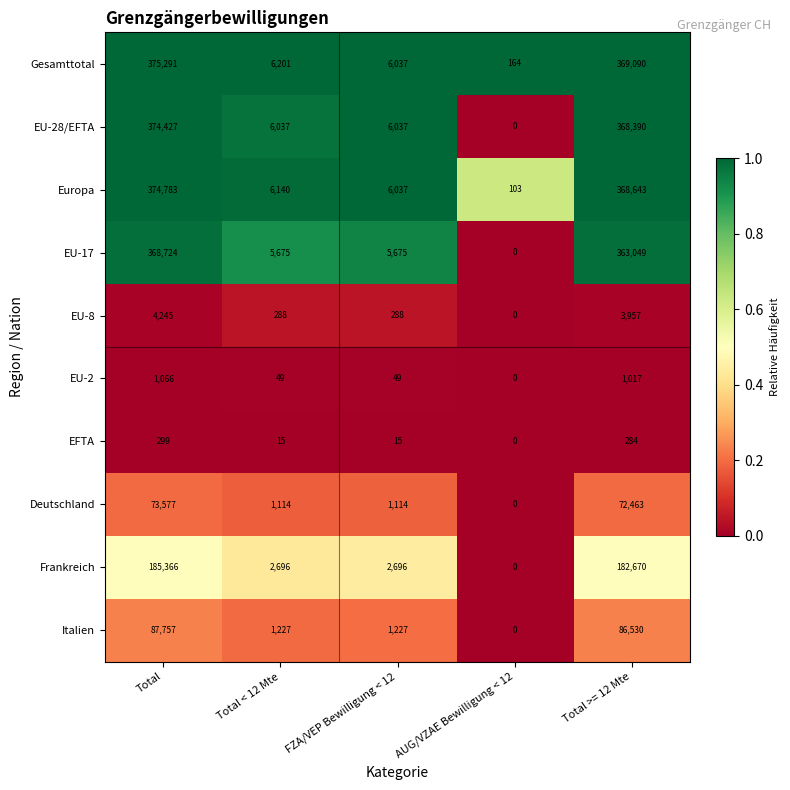

How many distinct data groups are displayed?

10